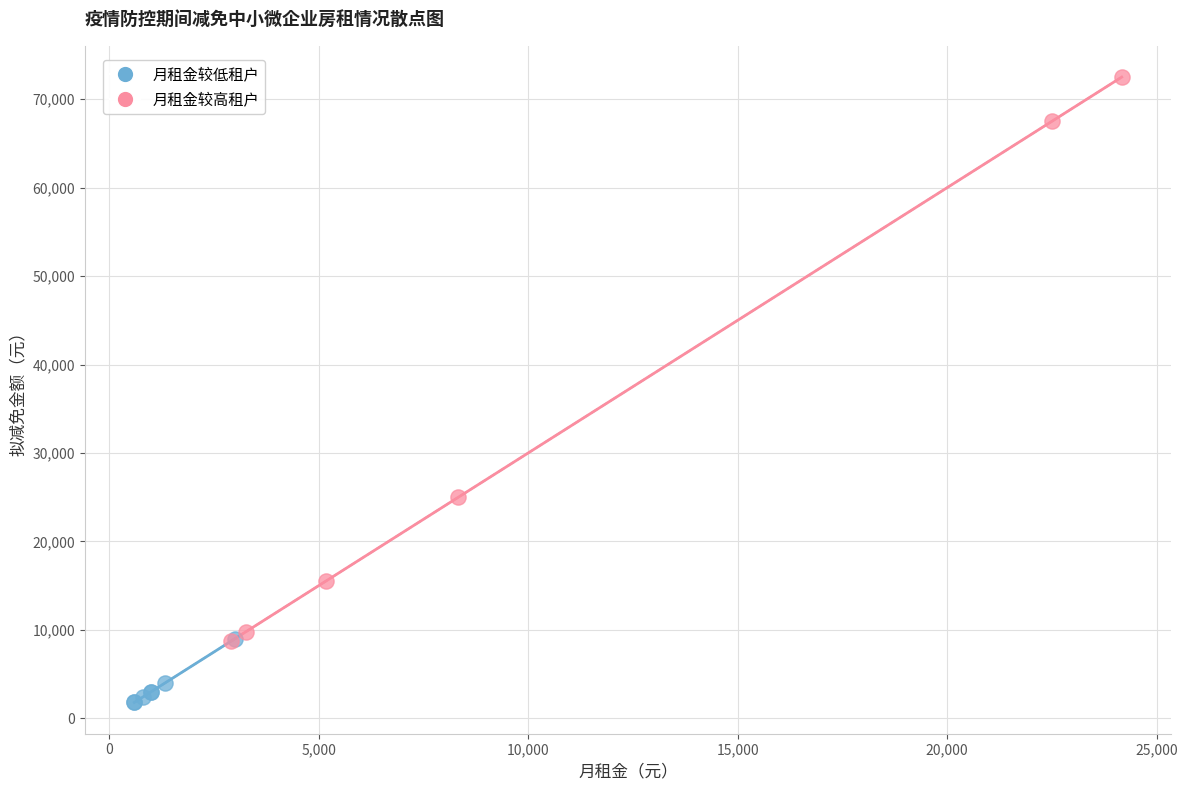

Which series has the widest spread of Y values?

月租金较高租户